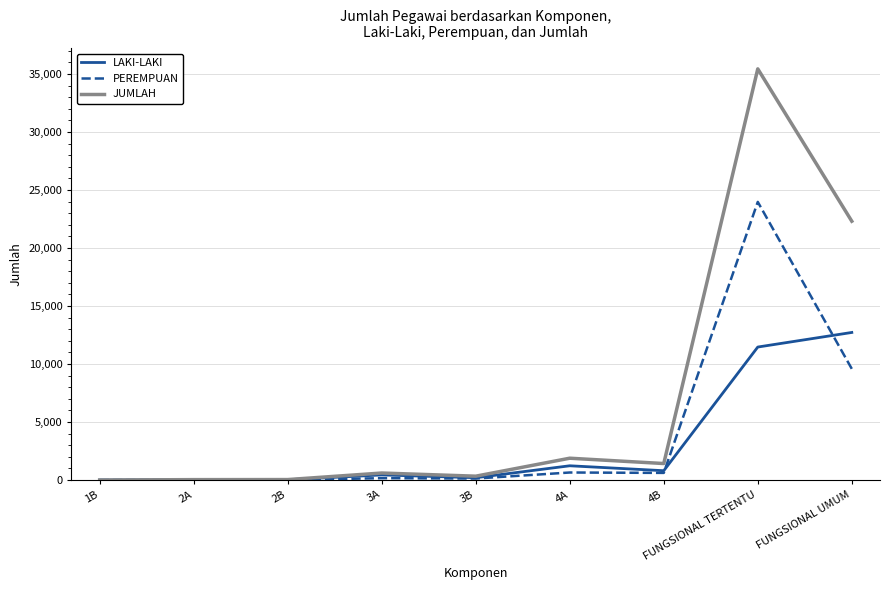

At how many categories does at least one series exceed 32461?

1